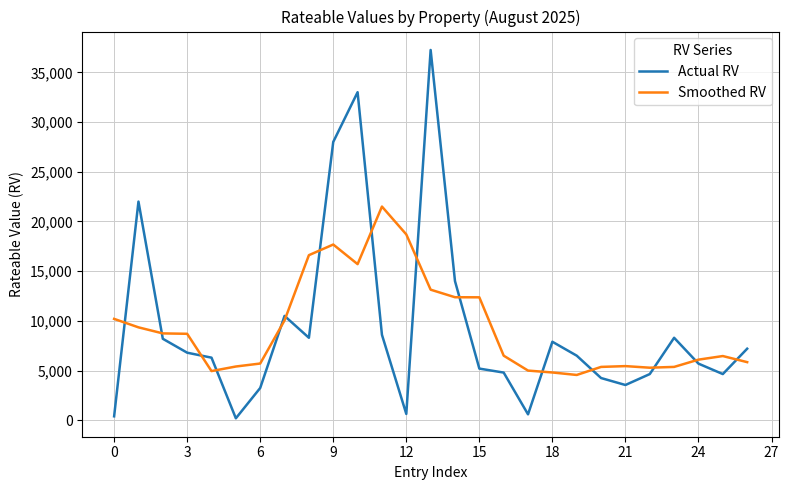

What is the highest value of the Smoothed RV series?

21498.0